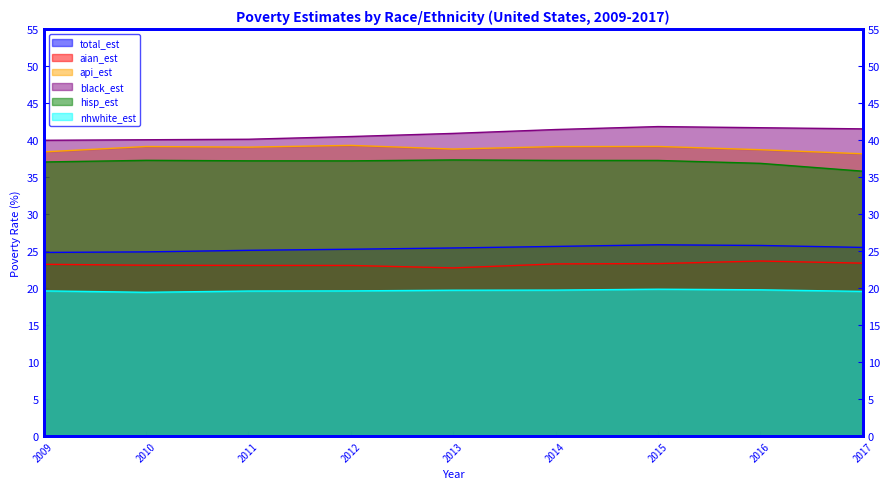

Count the number of data series in this chart.

6